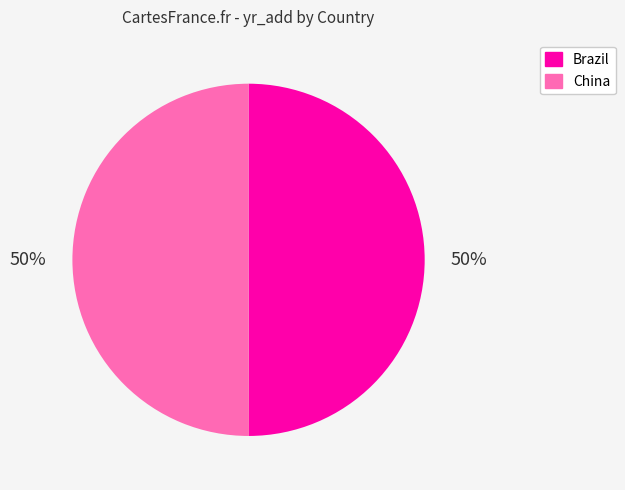

To the nearest percent, what is the combined percentage of China and Brazil?

100%